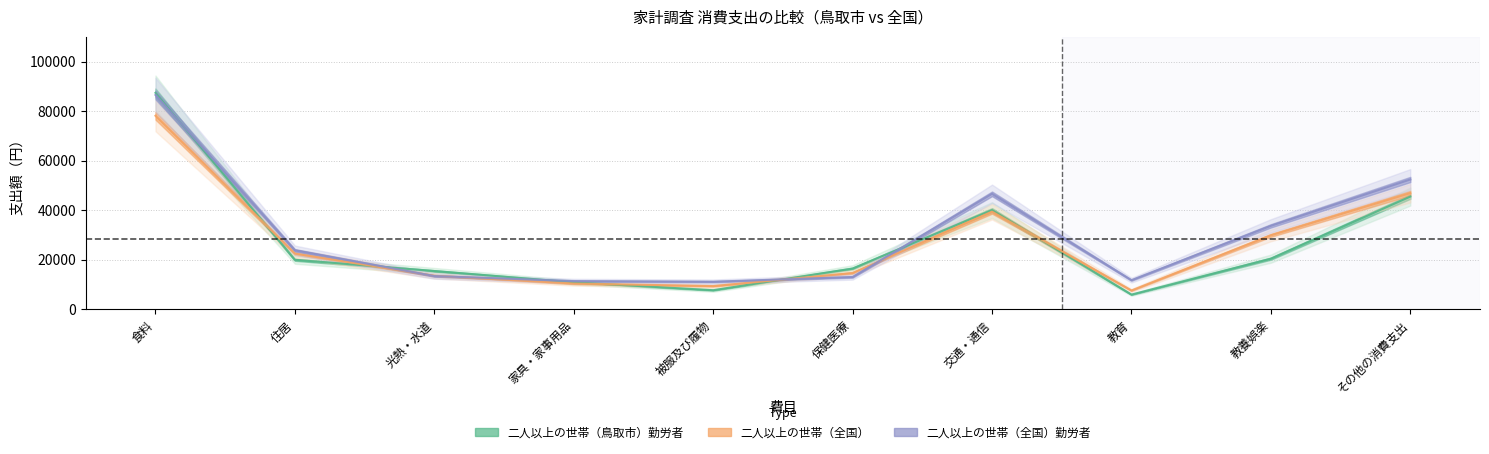

Between 家具・家事用品 and 食料, which is larger?

食料